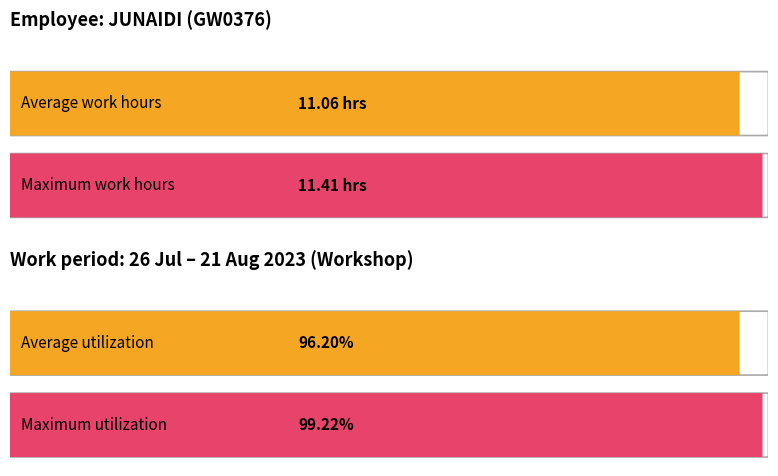

How many bars are there in each group?

2